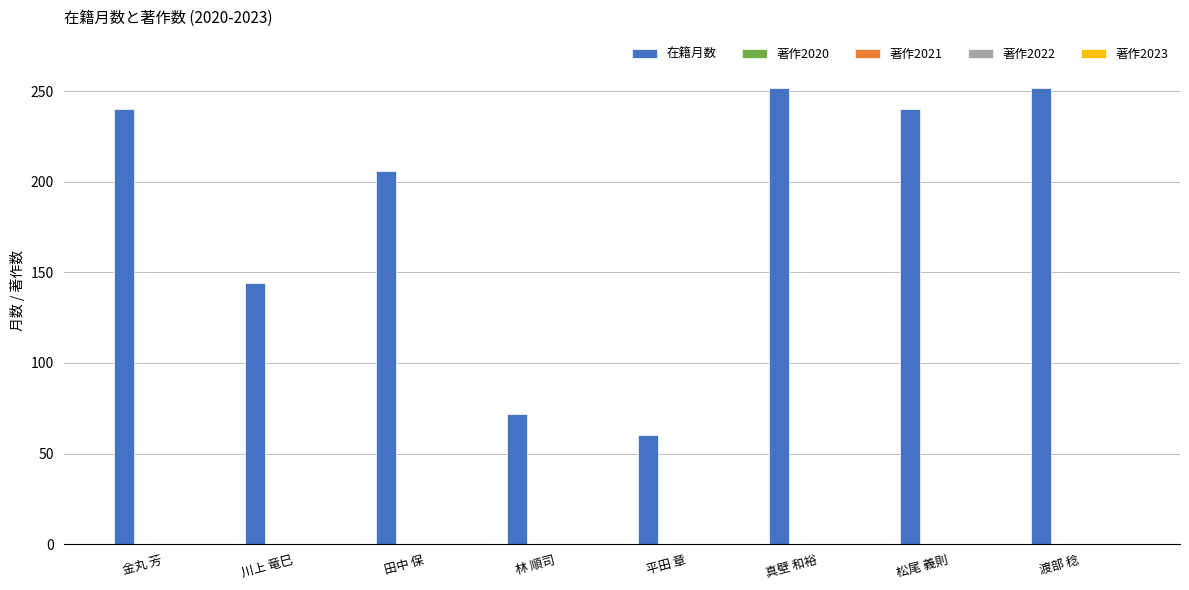

What is the average value?

183